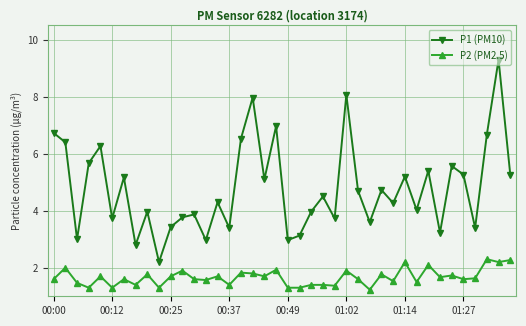

Rank the series by their maximum value, from lowest to highest.

P2 (PM2.5), P1 (PM10)